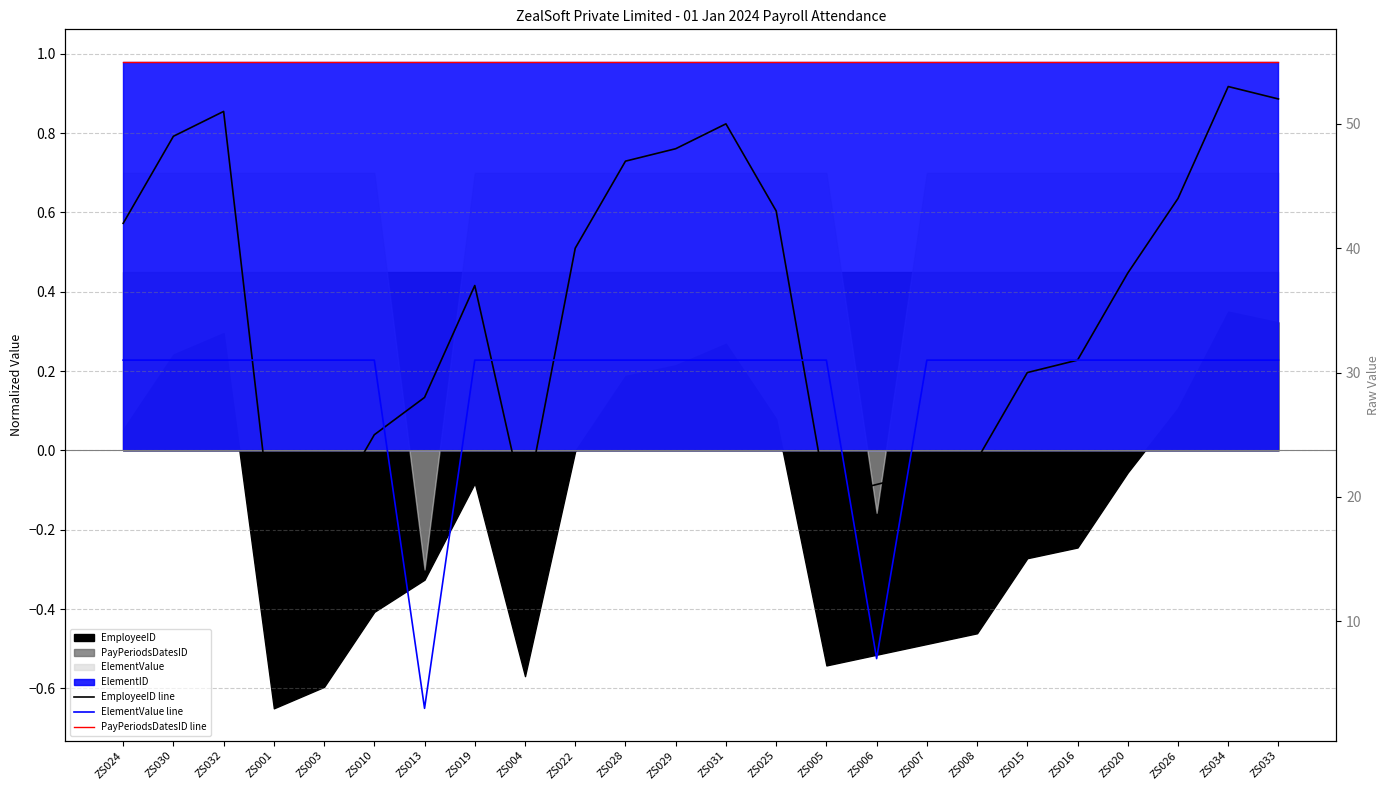

Is the value of EmployeeID line at ZS020 greater than the value of PayPeriodsDatesID line at ZS029?

No